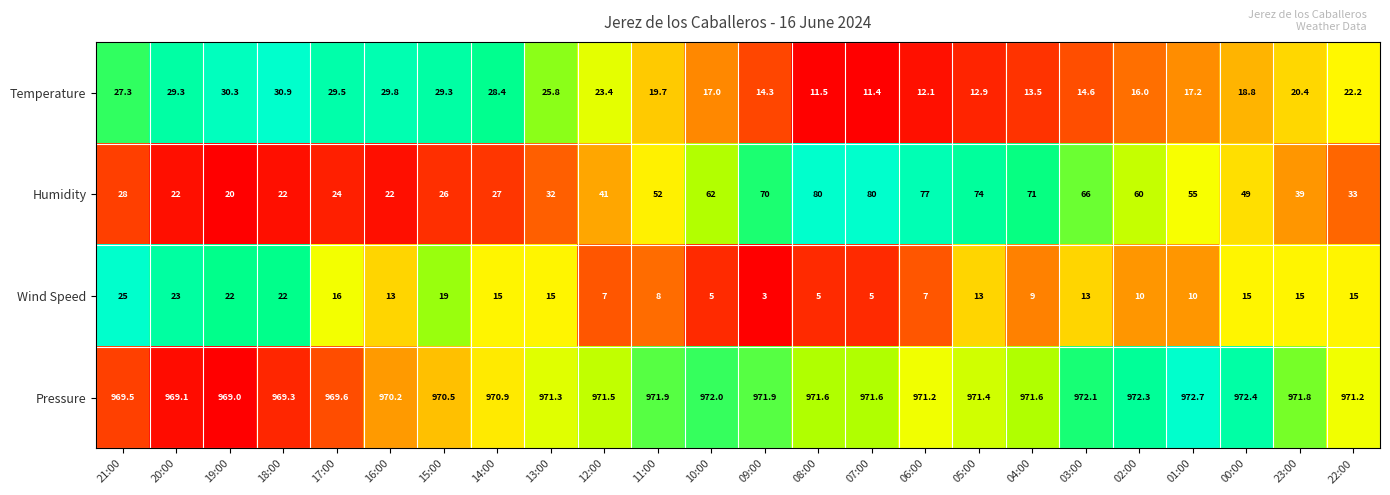

Is the value of Temperature at 23:00 greater than the value of Wind Speed at 13:00?

Yes